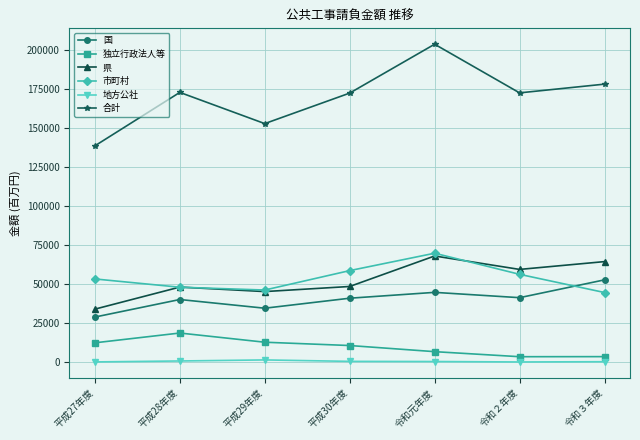

True or false: 合計 has more than 1 interior local peaks.

True